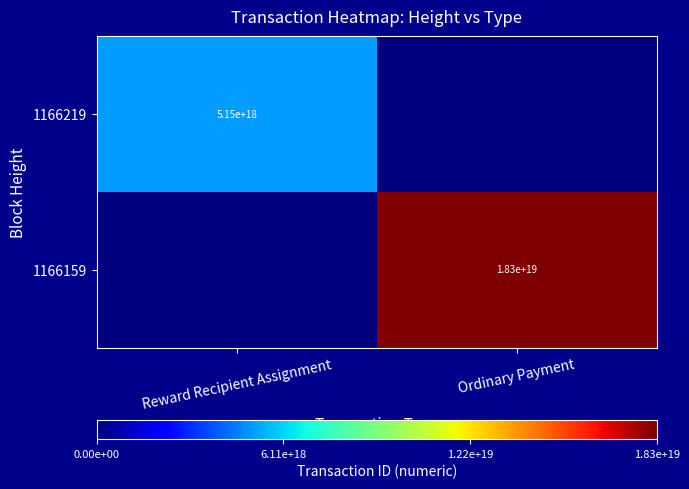

The value of 1166219 at Reward Recipient Assignment is 7213977208905089024. True or false?

False